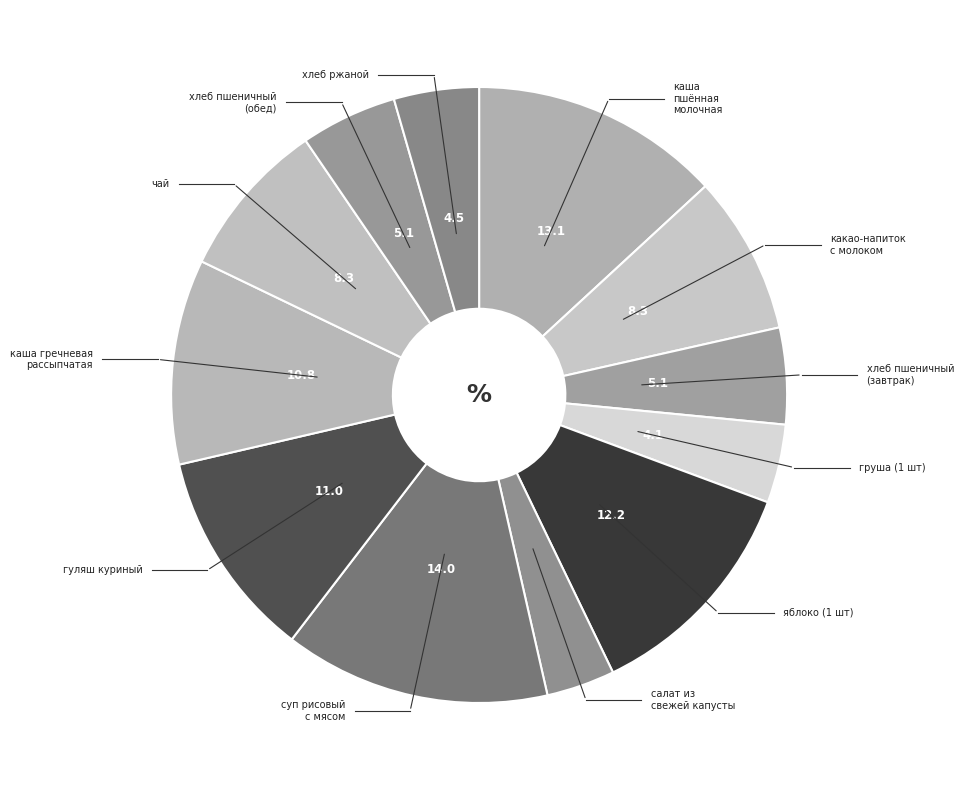

Combined, do какао-напиток с молоком and чай account for over 50%?

No